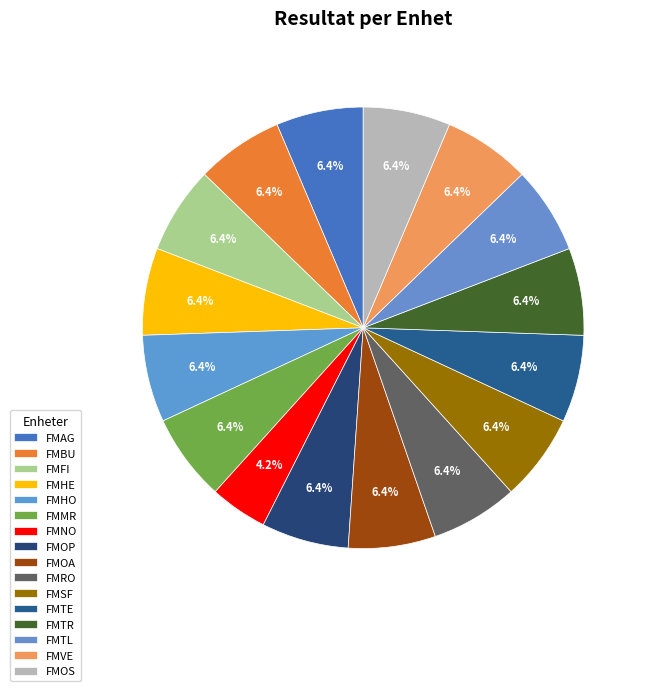

To the nearest percent, what portion does FMTE represent?

6%